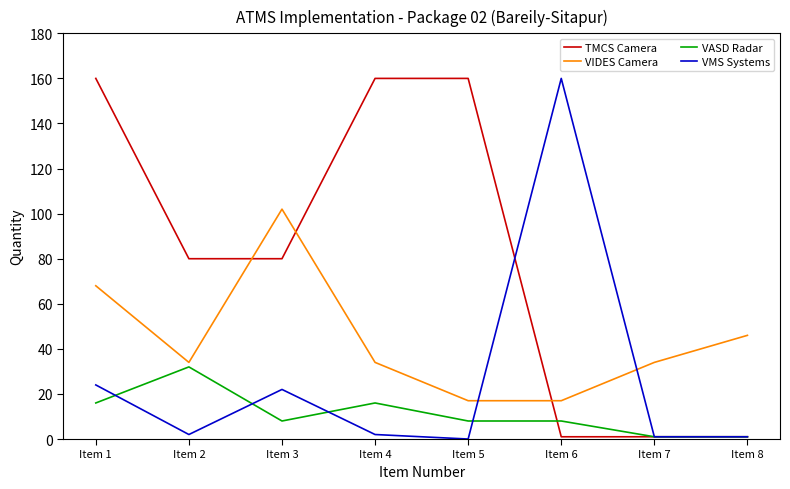

Reading right to left, extract all data points from this chart.

TMCS Camera: 1	1	1	160	160	80	80	160
VIDES Camera: 46	34	17	17	34	102	34	68
VASD Radar: 1	1	8	8	16	8	32	16
VMS Systems: 1	1	160	0	2	22	2	24